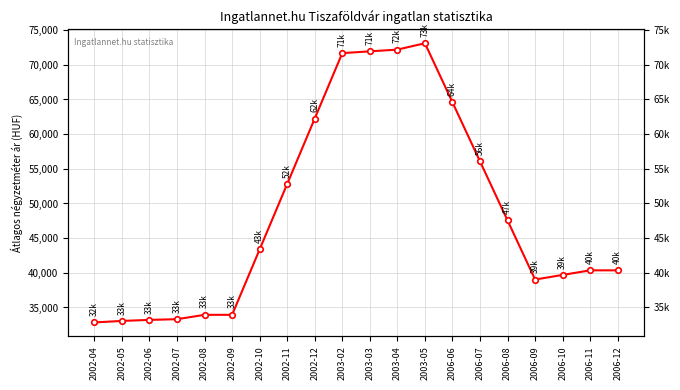

At which label is the value closest to 52976?

2002-11